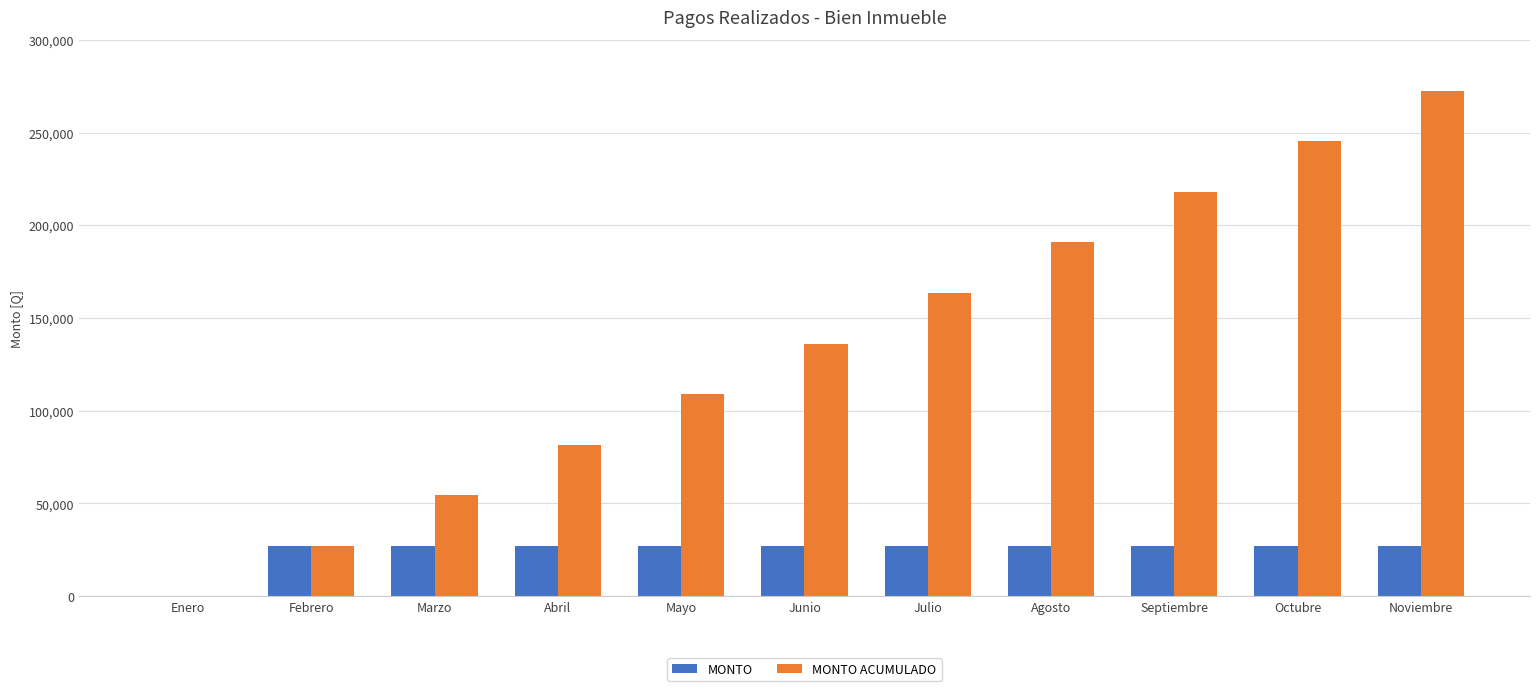

What is the sum of the MONTO ACUMULADO values at Febrero and Julio?

190750